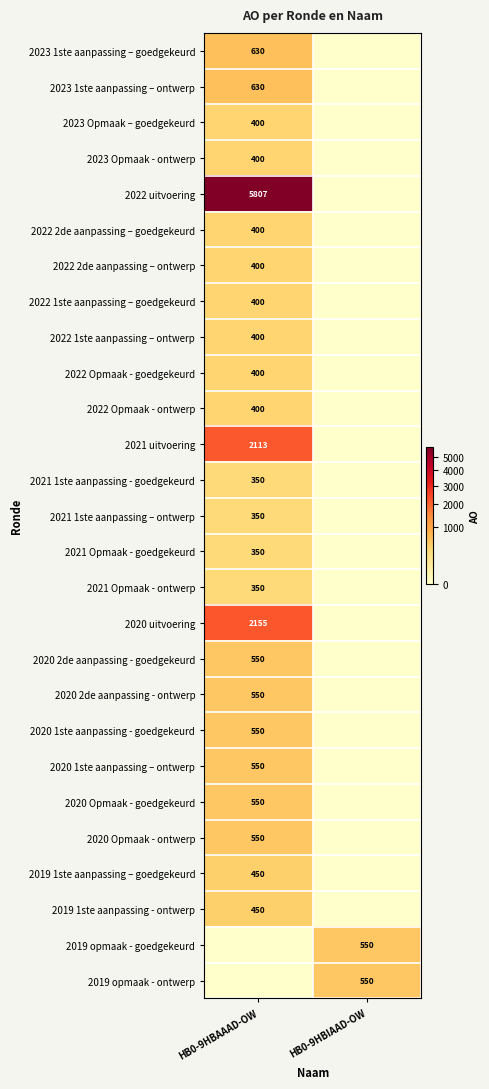

True or false: 2023 1ste aanpassing – goedgekeurd has a value of 630 at HB0-9HBAAAD-OW.

True